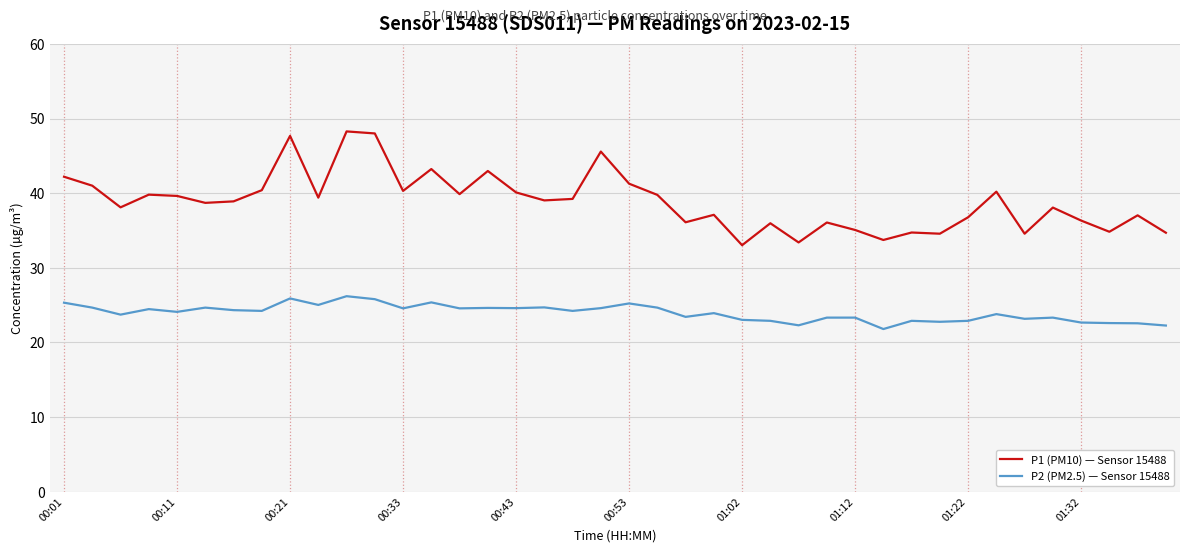

List the series in order of their peak value, highest first.

P1 (PM10) — Sensor 15488, P2 (PM2.5) — Sensor 15488